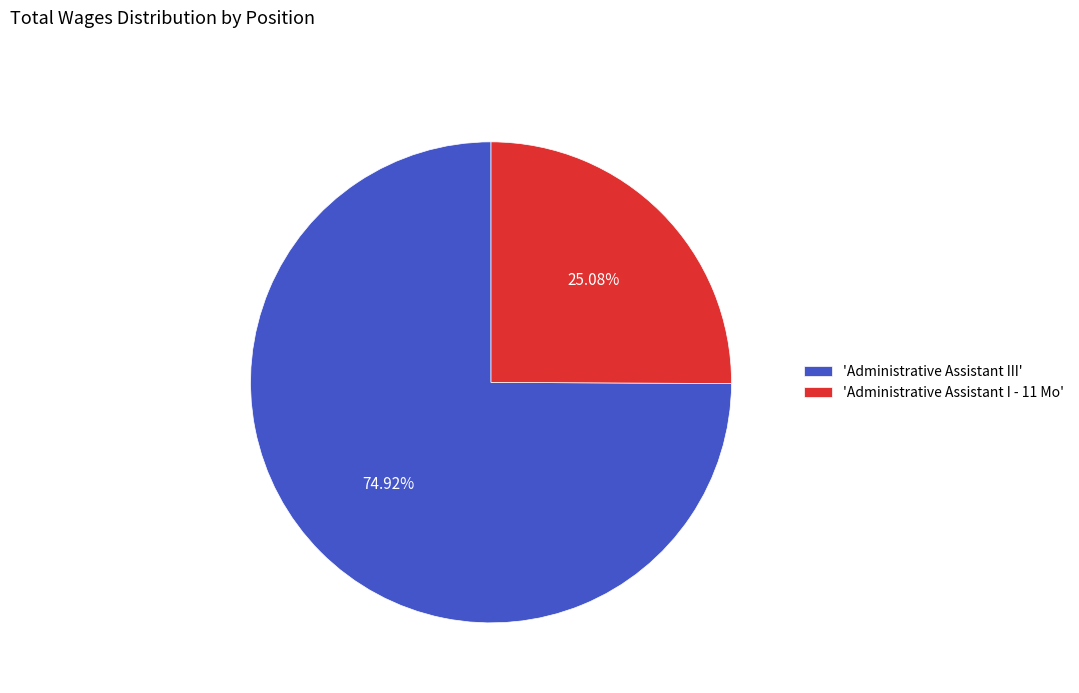

How many segments does this pie chart have?

2